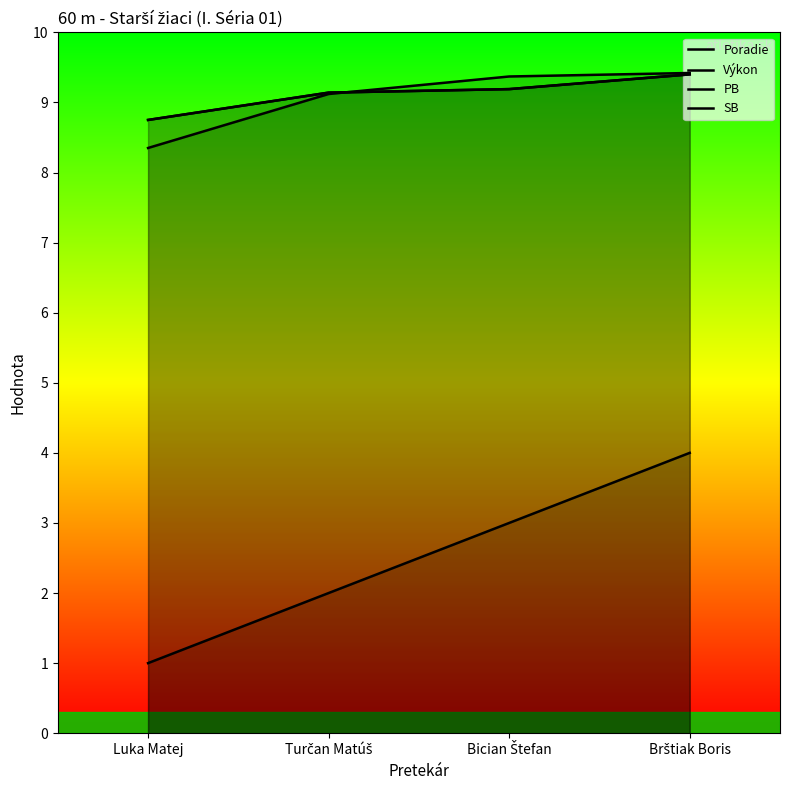

Which category has the lowest value across all series?

Luka Matej